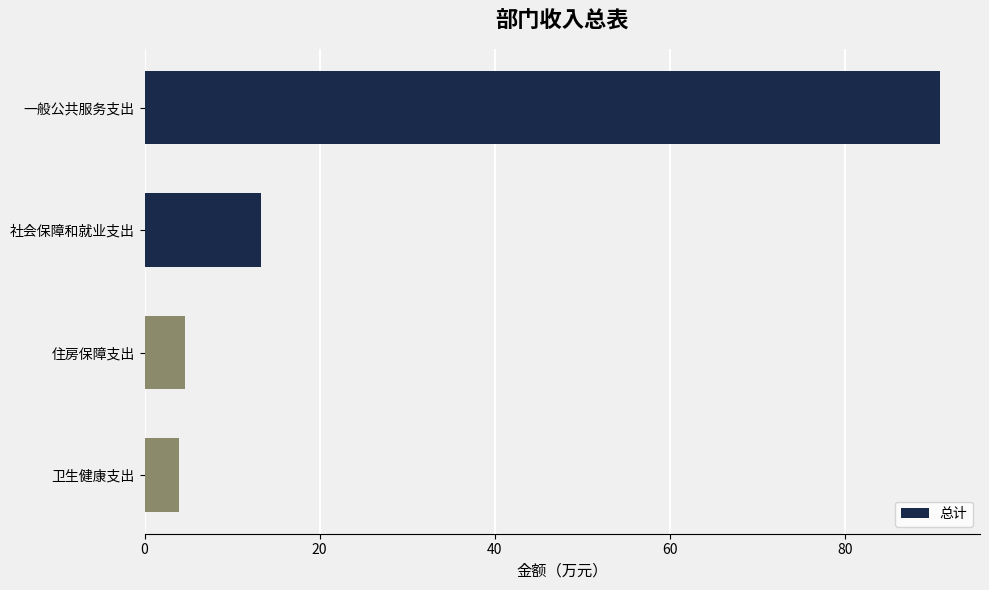

What is the minimum value shown in the chart?

4.0